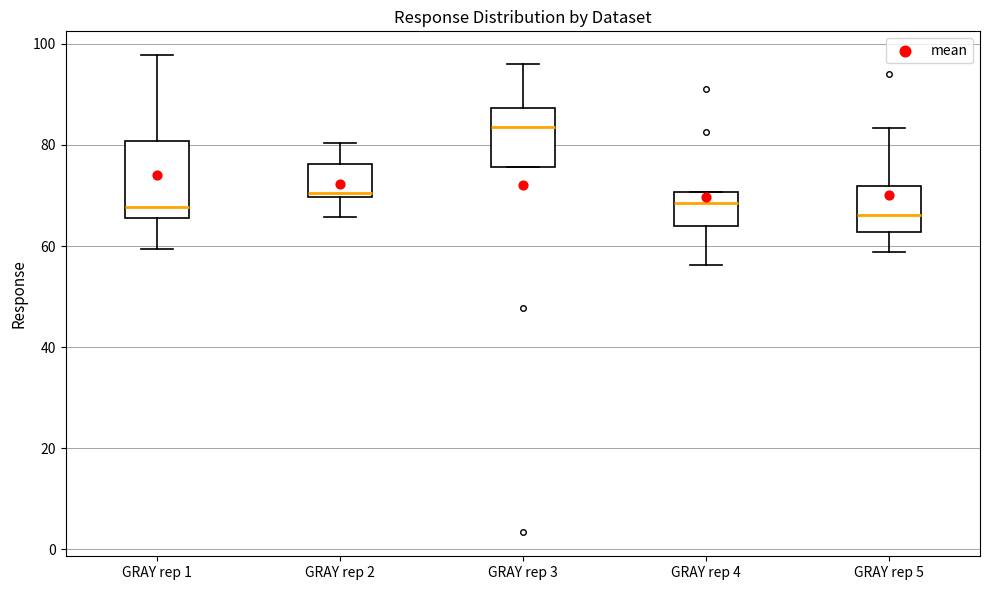

Where does the median line of the box for GRAY rep 1 sit on the y-axis? The values are not printed on the chart, so give them approximately, as read against the axis.

68